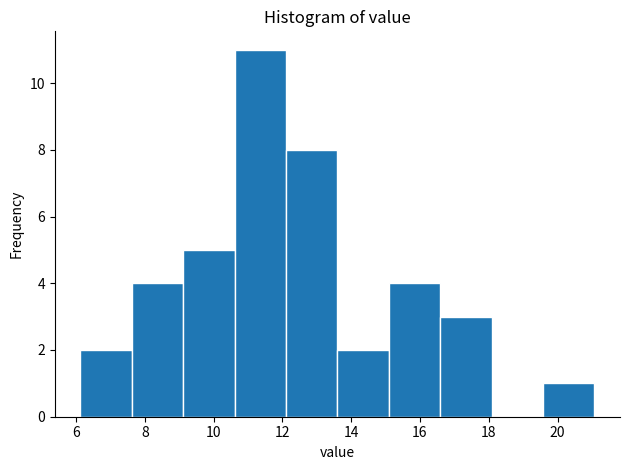

Reading left to right, list every bar in this chart as the range it spans on the x-axis followed by its height. Neither the bar edges nor the heights are printed on the chart, so give them approximately, as read against the axes.

6.2 to 7.6: 2
7.6 to 9.2: 4
9.2 to 10.6: 5
10.6 to 12.2: 11
12.2 to 13.6: 8
13.6 to 15.0: 2
15.0 to 16.6: 4
16.6 to 18.0: 3
18.0 to 19.6: 0
19.6 to 21.0: 1